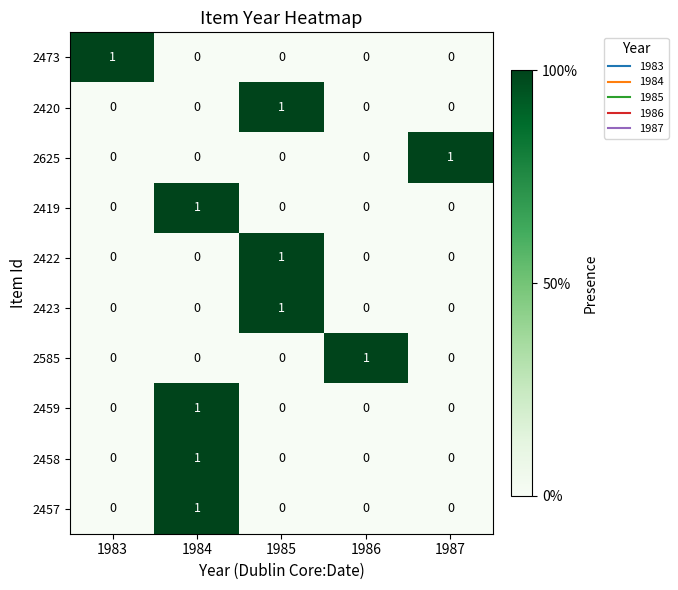

What is the spread (max minus min) of values at 1983?

1